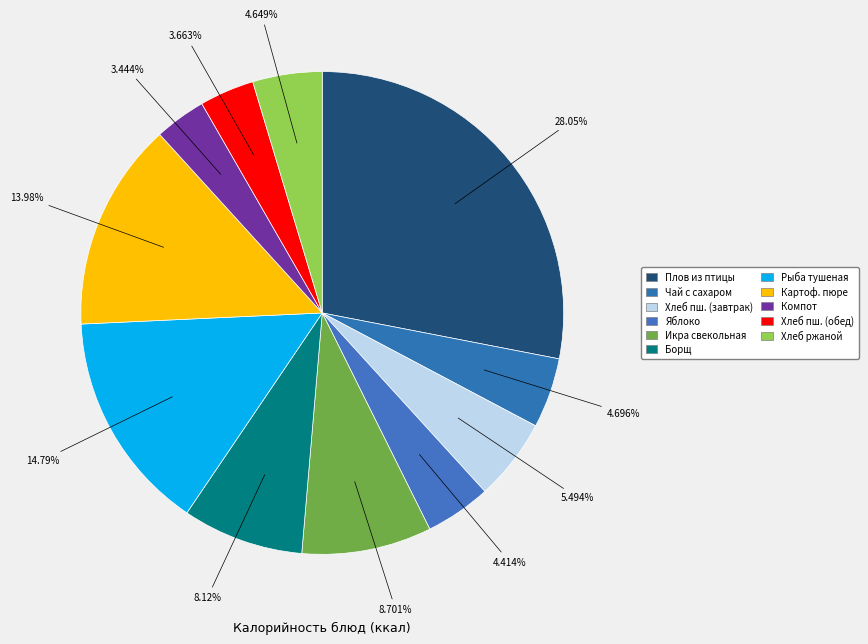

Which slice is the largest?

Плов из птицы